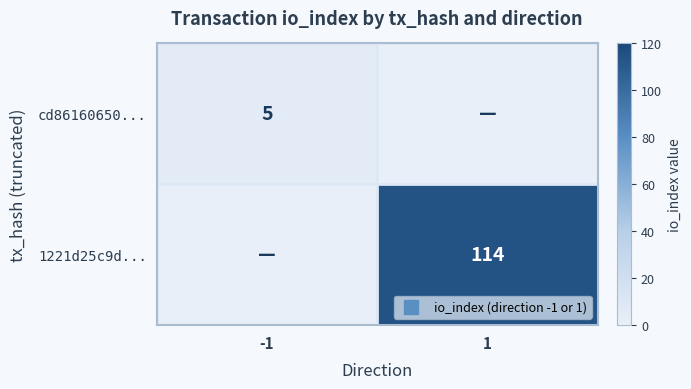

List the labels in order of 1221d25c9d... value, largest first.

1, -1